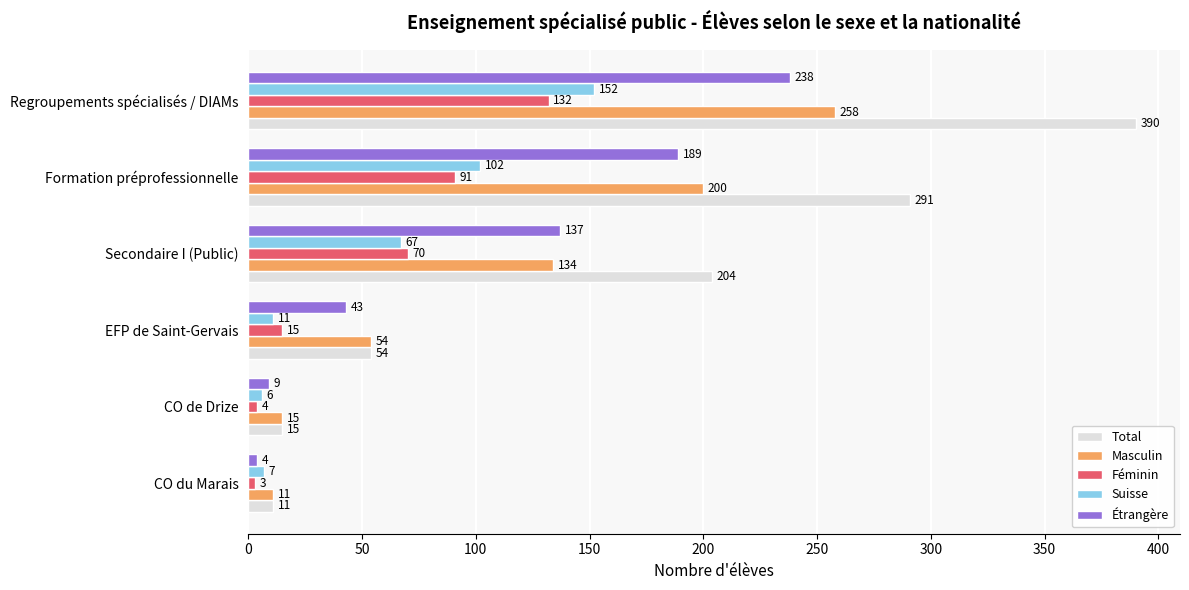

What is the total value across all series at Regroupements spécialisés / DIAMs?

1170